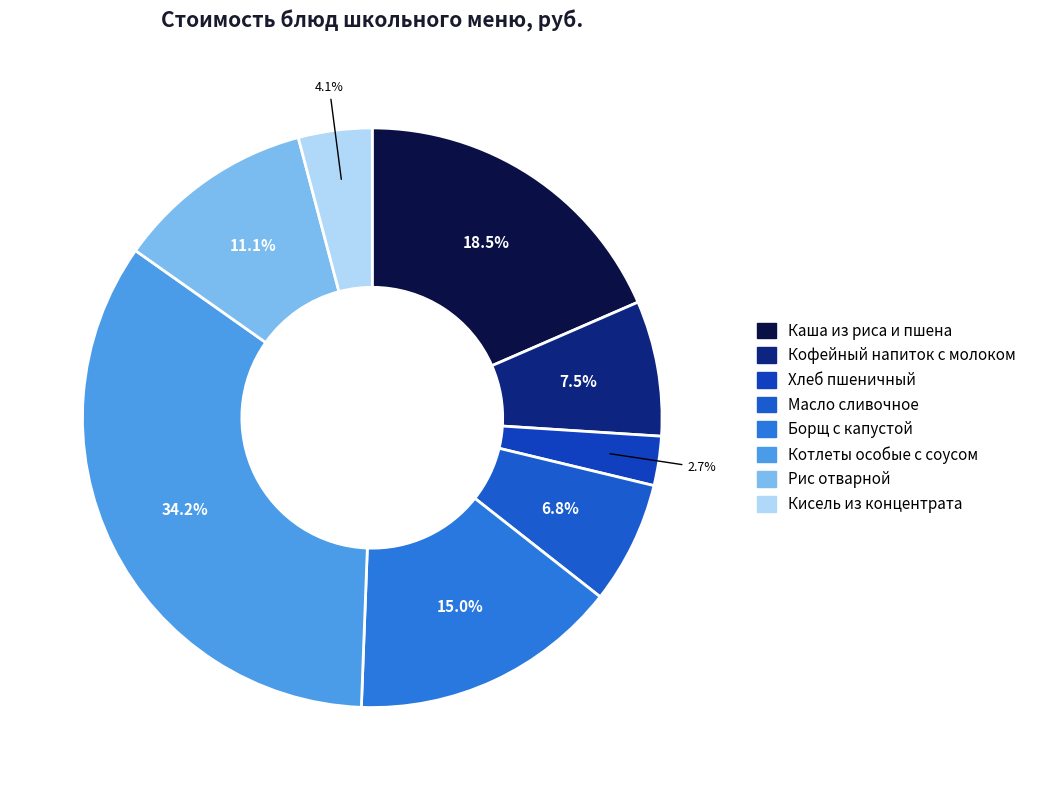

What is the ratio of the value at Котлеты особые с соусом to the value at Борщ с капустой?

2.3